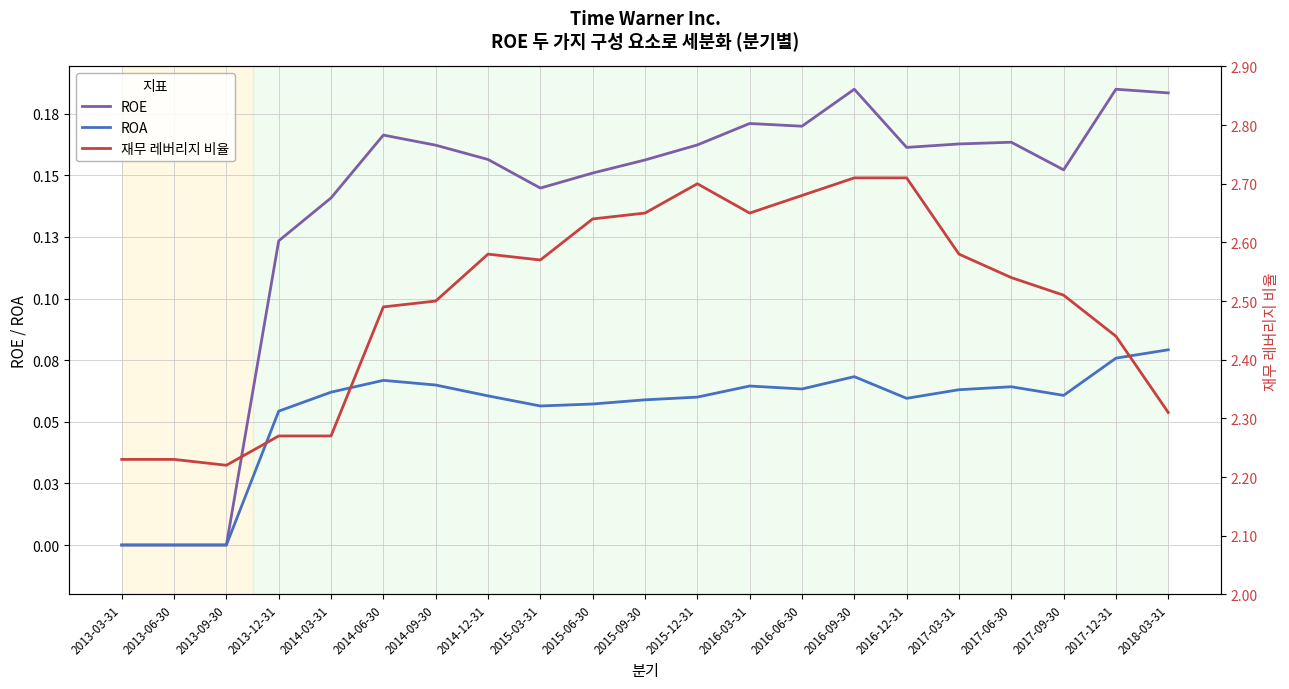

The value of ROE at 2018-03-31 is 0.1. True or false?

False